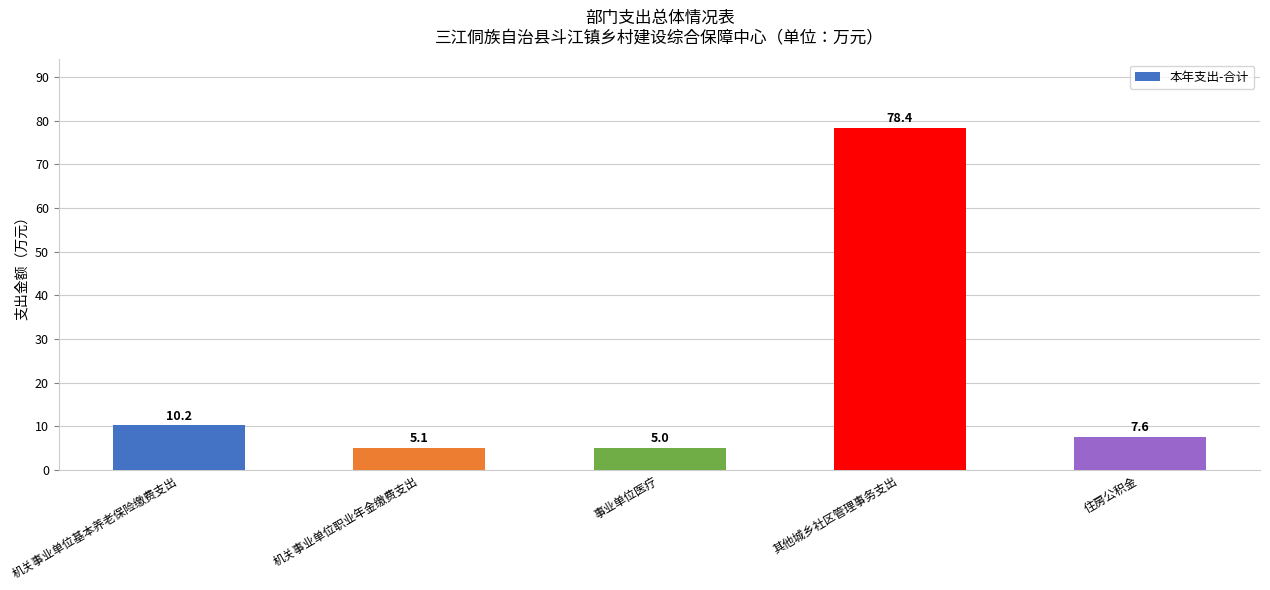

What is the label of the 5th bar from the left?

住房公积金